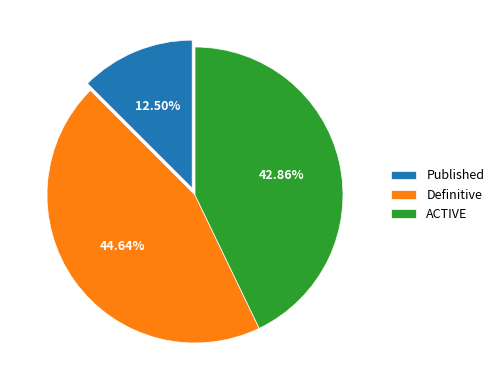

The Published slice represents 19% of the pie. True or false?

False